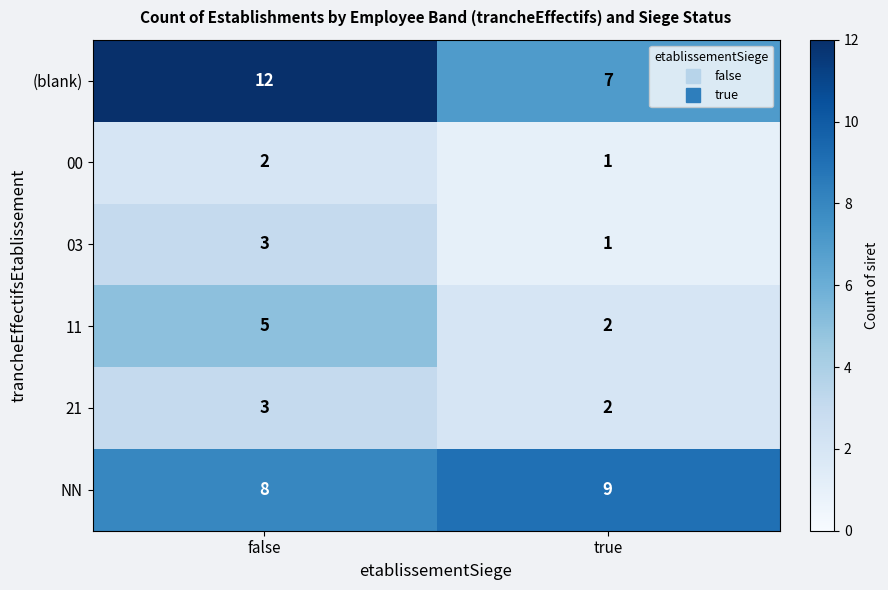

The value of (blank) at true is 7. True or false?

True